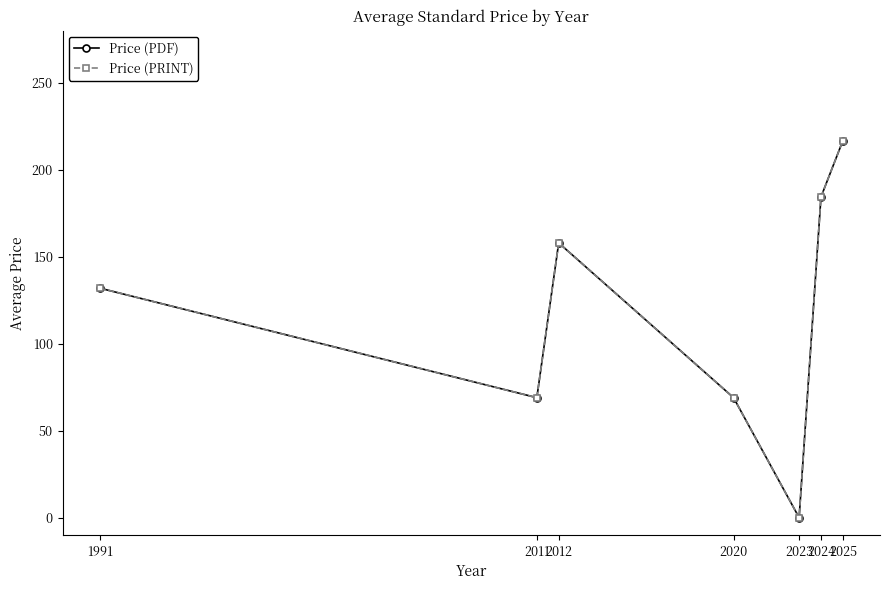

Is this an area chart (filled region under the line)?

No